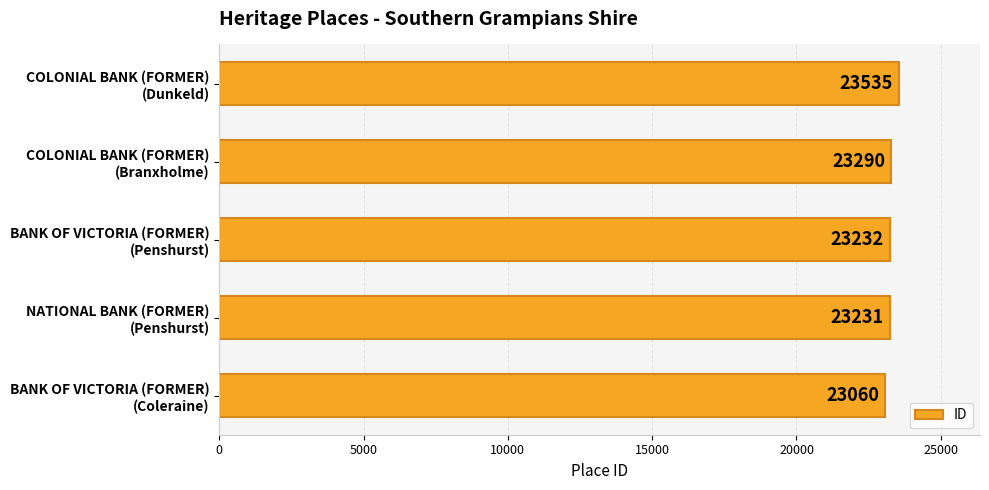

Reading bottom to top, transcribe all the data shown in this chart.

23060	23231	23232	23290	23535